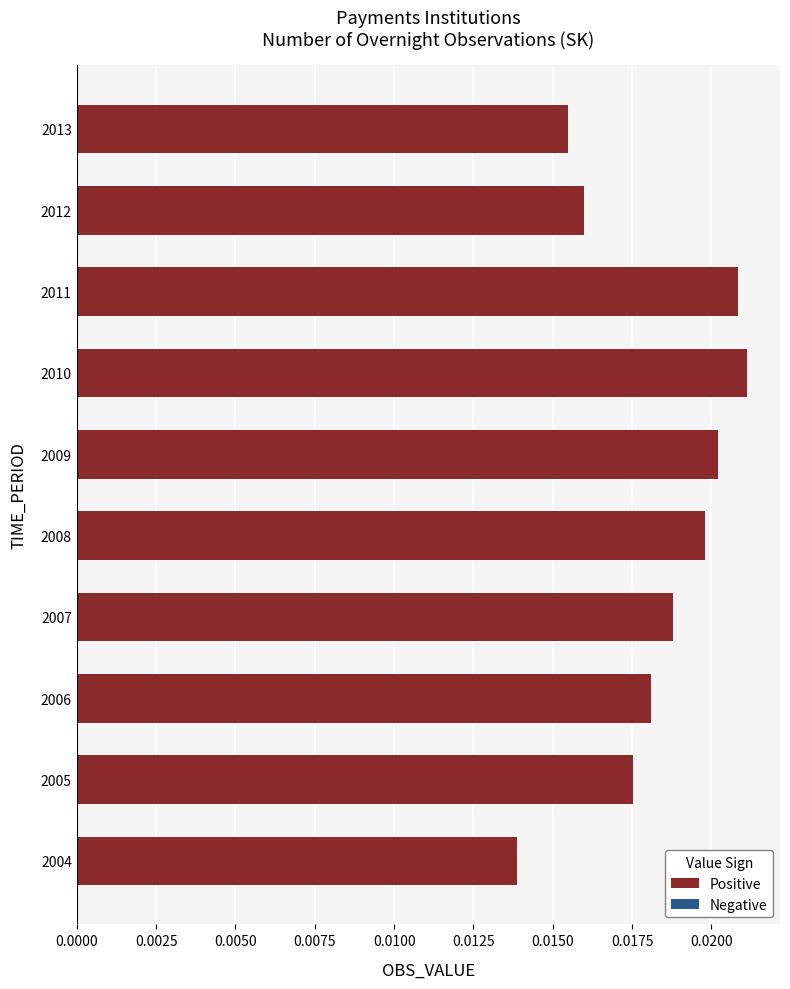

Where is the data nearest to the value 0?

2004